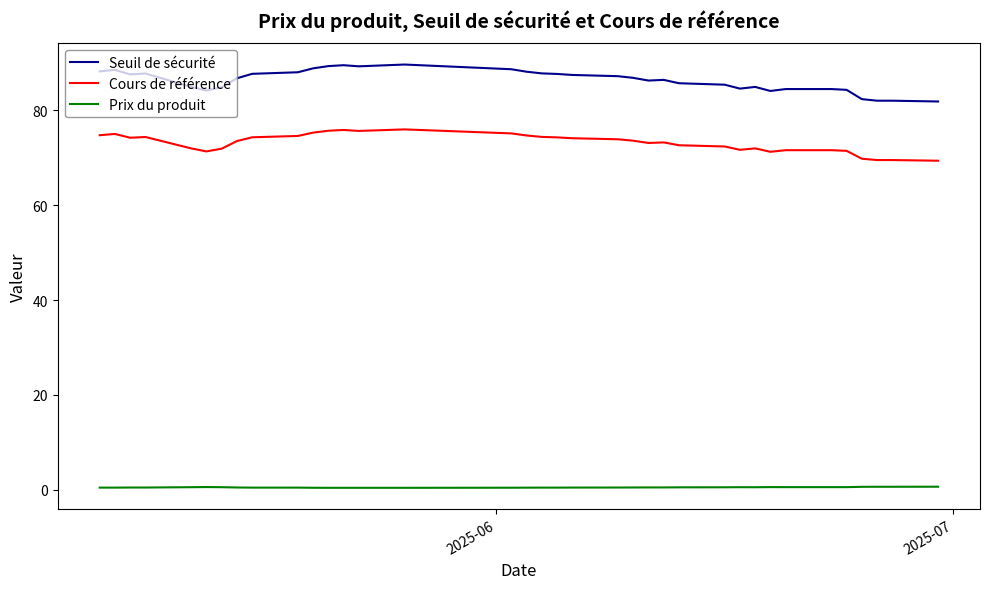

Which series has the widest spread of values?

Seuil de sécurité